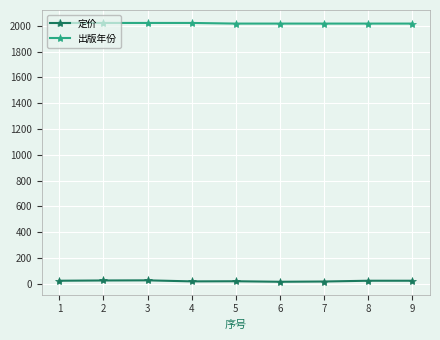

What are all the series names shown in the legend?

定价, 出版年份